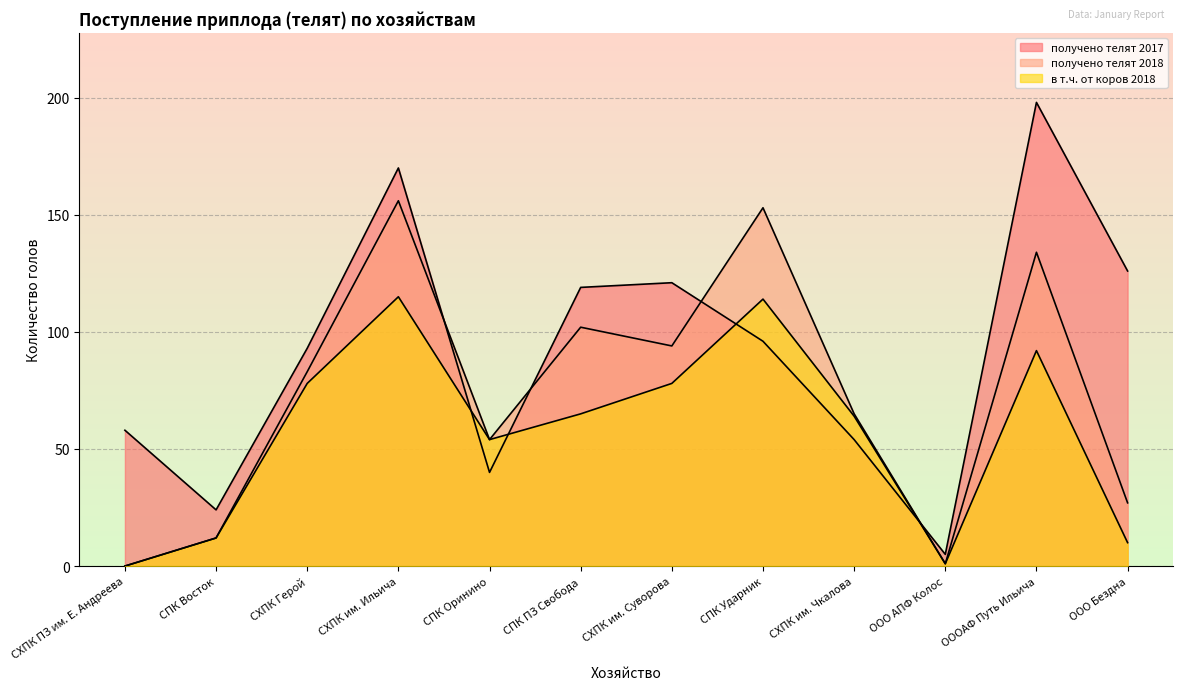

What is the maximum value for получено телят 2018?

156